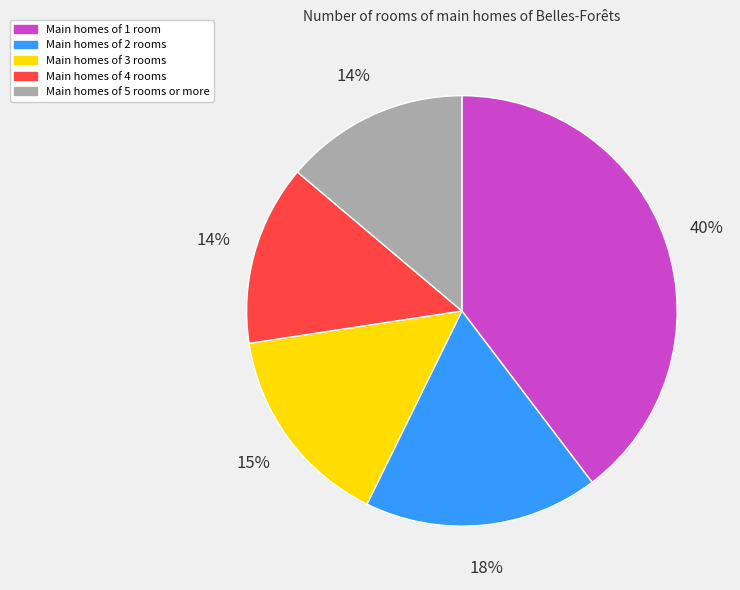

How many slices are in this pie chart?

5